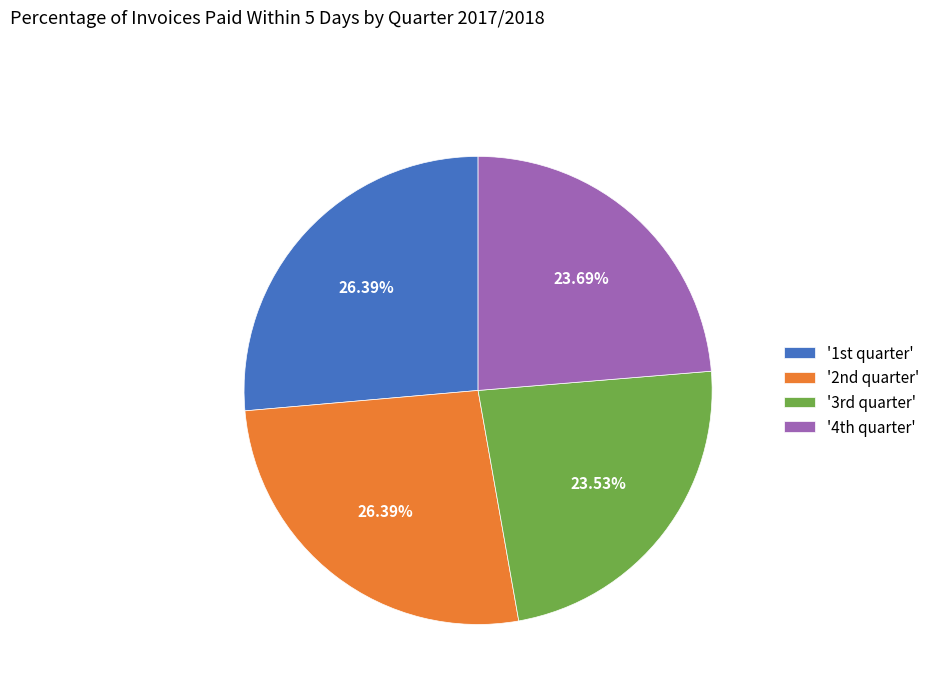

Does any single category account for the majority?

No